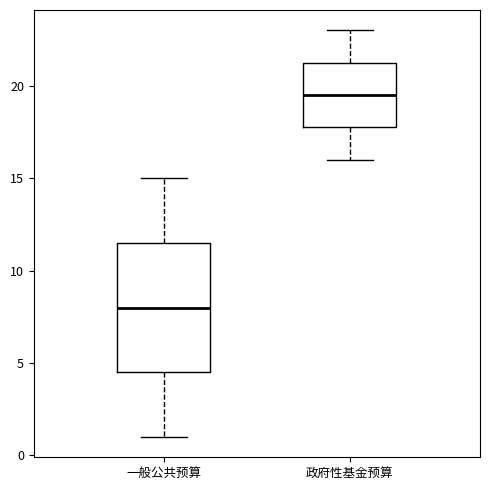

Which box has the highest median line?

政府性基金预算